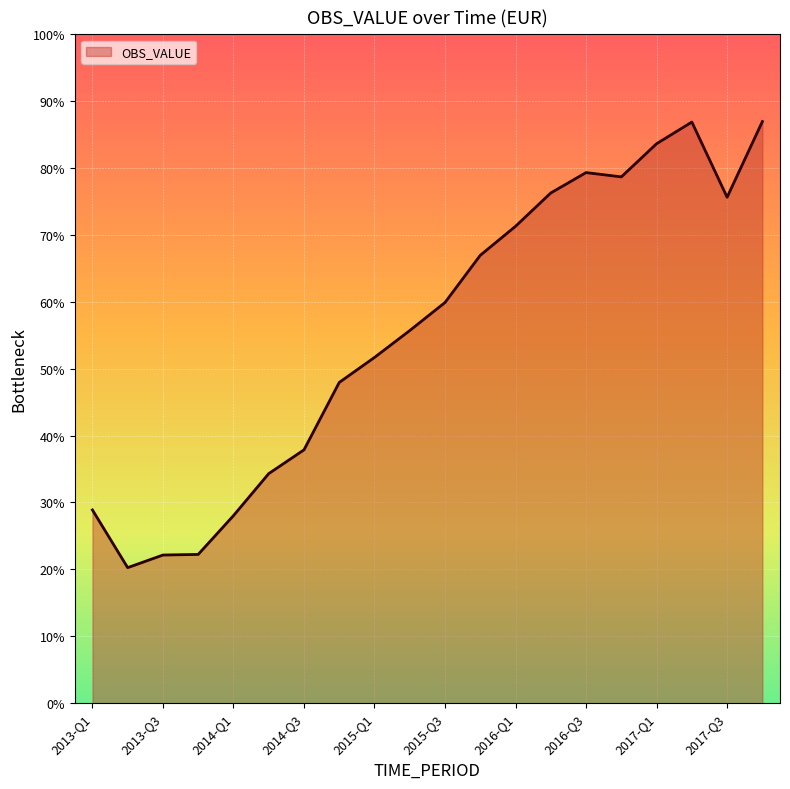

Which label corresponds to the largest value in the chart?

2017-Q4